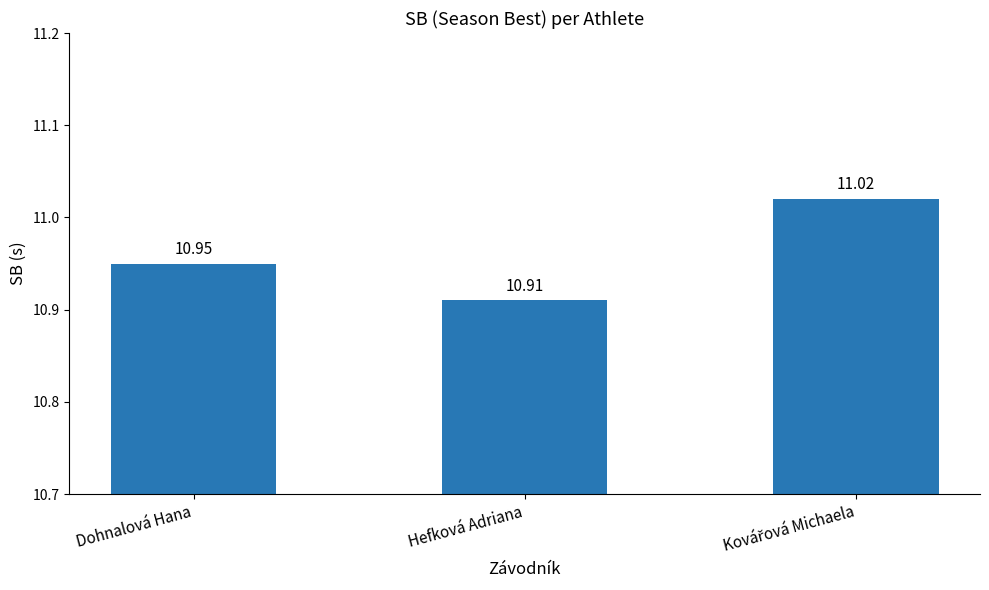

What is the minimum value shown in the chart?

10.9